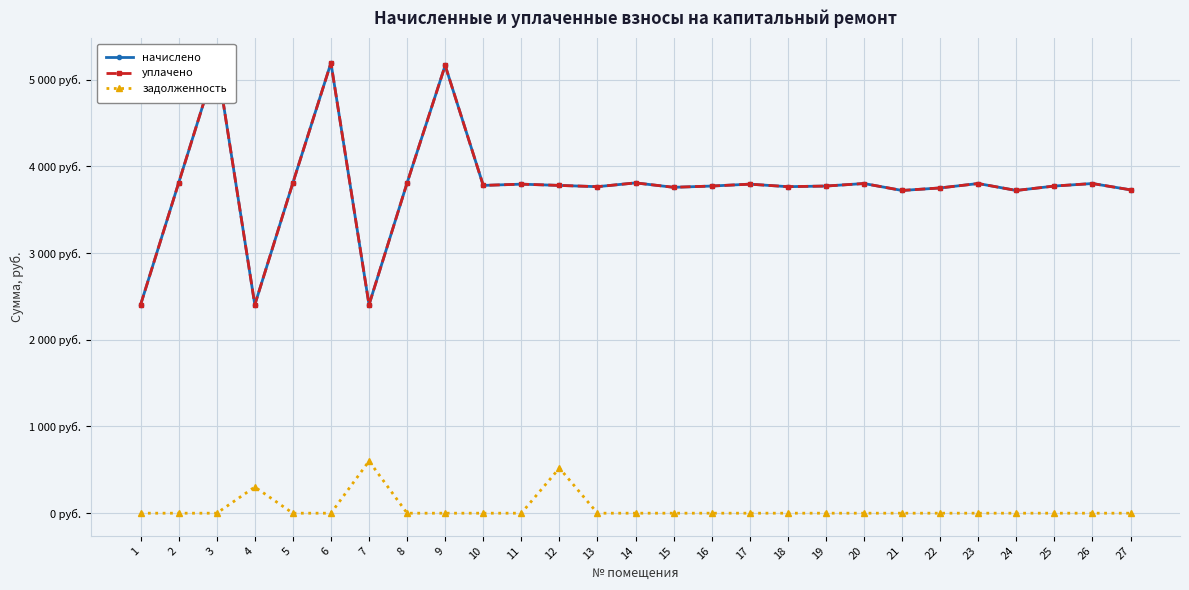

True or false: уплачено has a value of 1913.3 at 14.

False